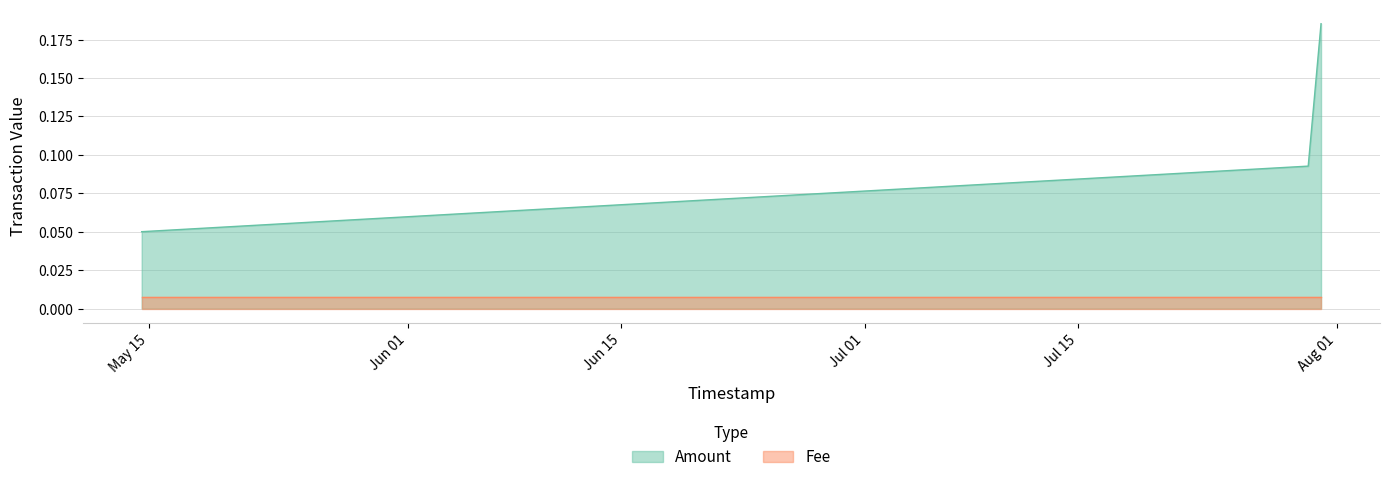

Rank the series by their maximum value, from lowest to highest.

Fee, Amount